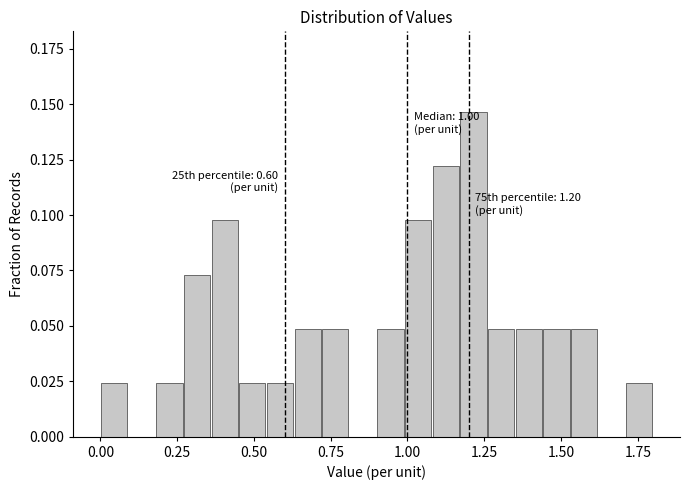

Read against the x-axis, roughly where is the centre of the tallest bar?

1.20